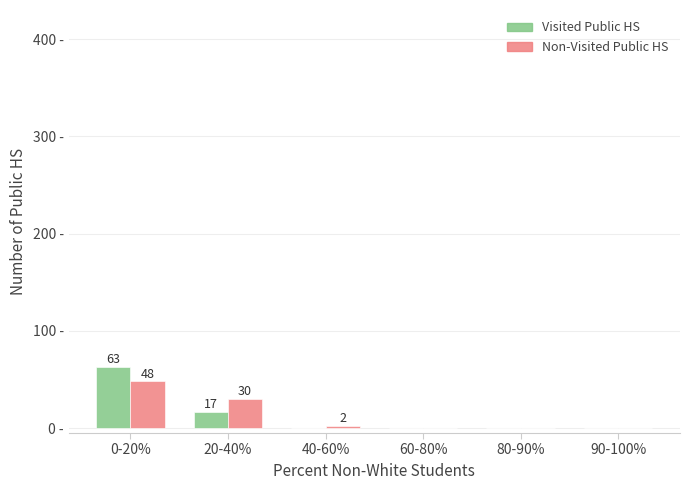

Are the bars horizontal?

No